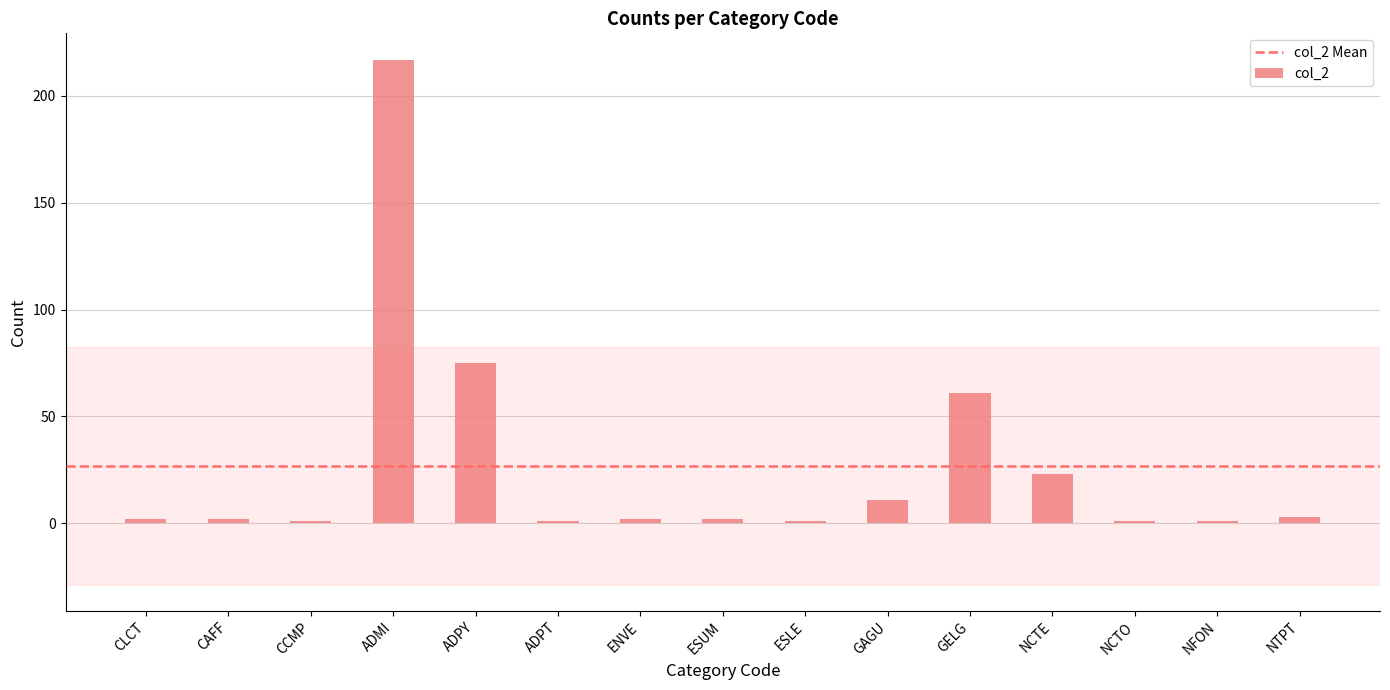

Count the number of categories in the chart.

15